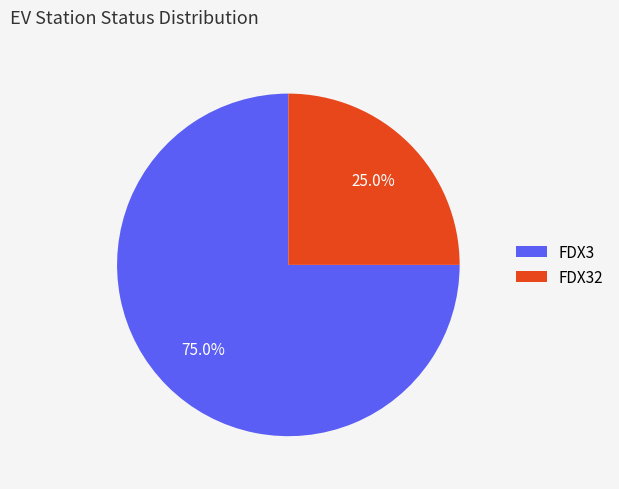

How many segments does this pie chart have?

2